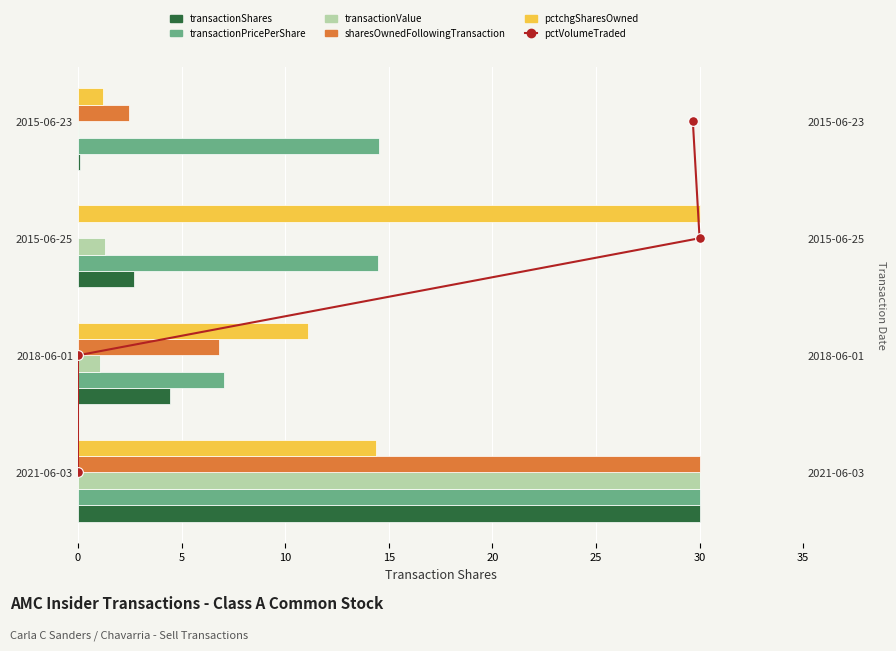

What is the greatest value displayed?

30.0